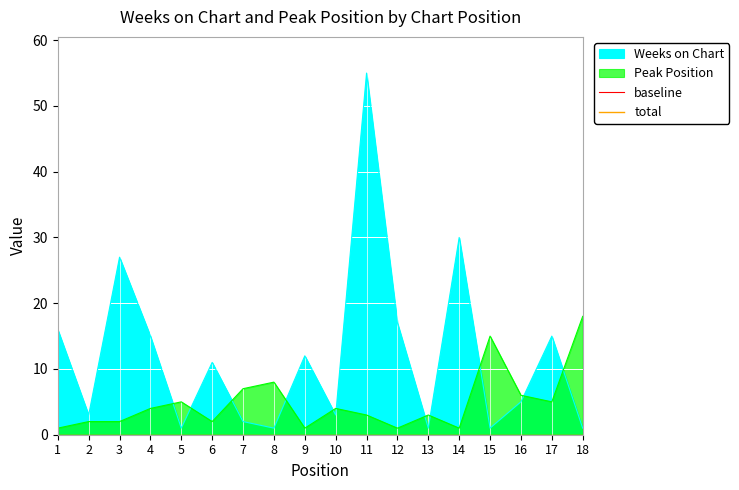

Reading right to left, what are all the values shown in this chart?

Weeks on Chart: 18=1	17=15	16=5	15=1	14=30	13=1	12=17	11=55	10=3	9=12	8=1	7=2	6=11	5=1	4=15	3=27	2=3	1=16
Peak Position: 18=18	17=5	16=6	15=15	14=1	13=3	12=1	11=3	10=4	9=1	8=8	7=7	6=2	5=5	4=4	3=2	2=2	1=1